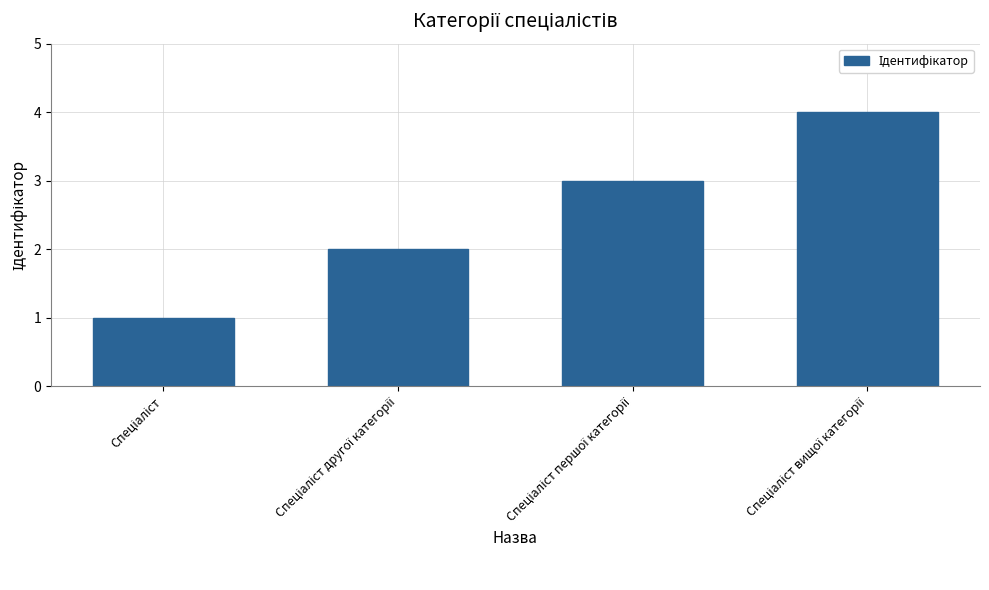

How many values are between 2 and 4?

3